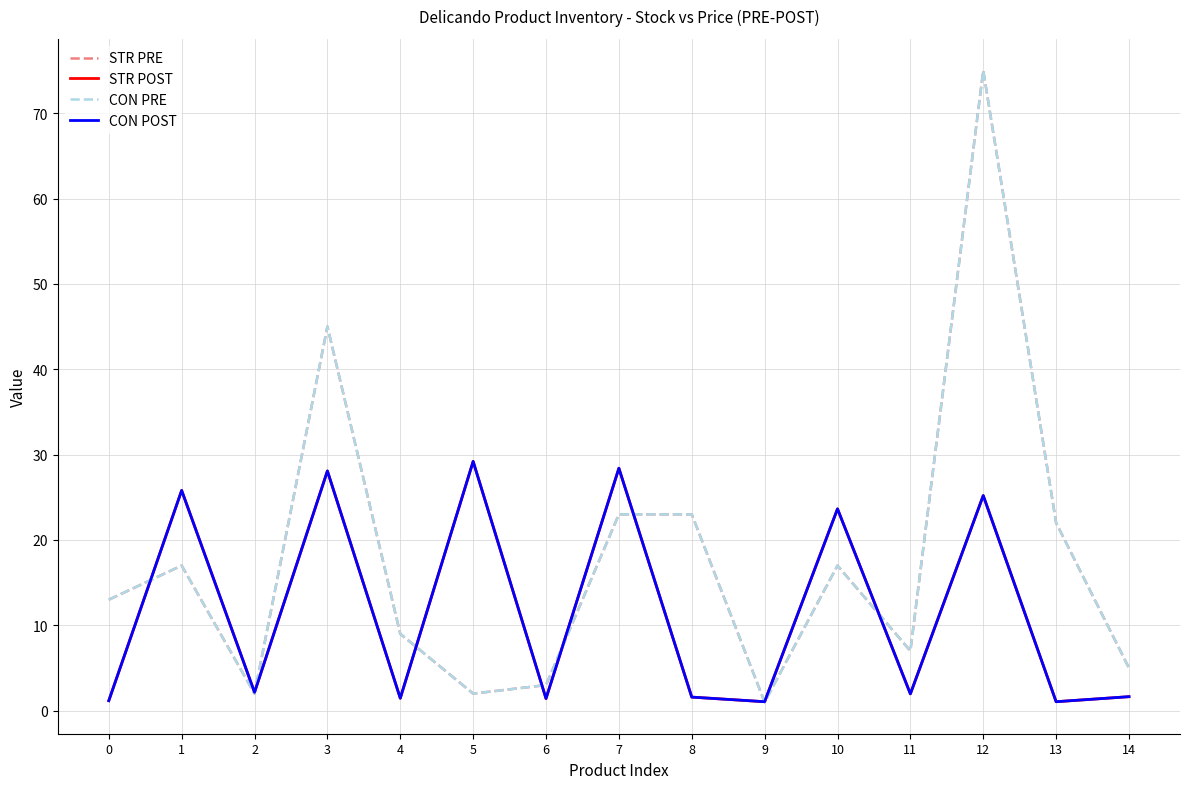

At which label does STR POST reach its peak?

5